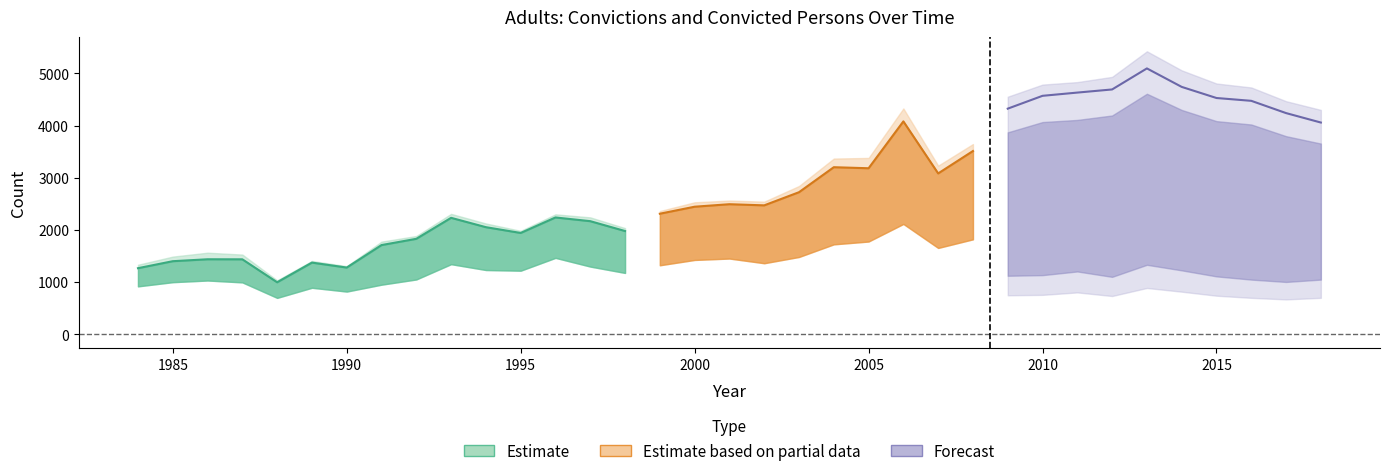

Where is between 25 and 29 years nearest to the value 529?

2007